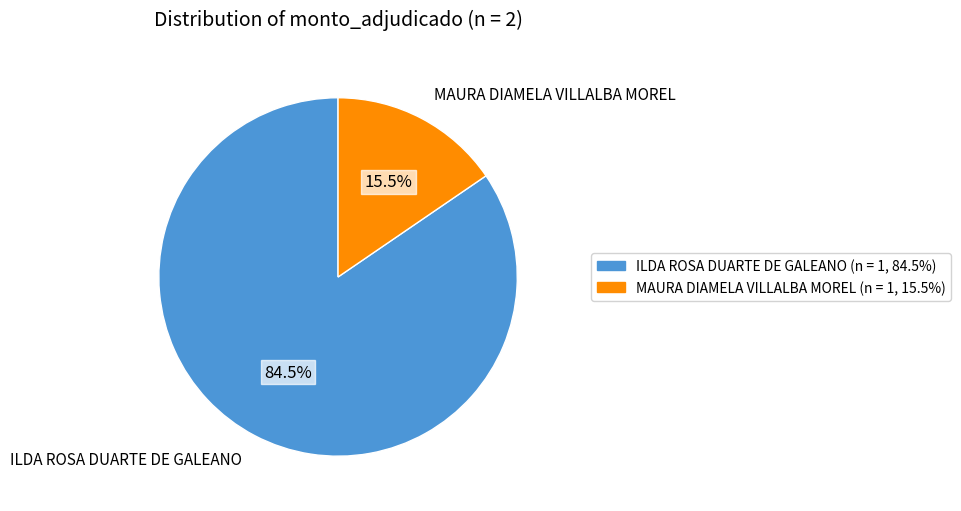

Rank the categories by value from highest to lowest.

ILDA ROSA DUARTE DE GALEANO, MAURA DIAMELA VILLALBA MOREL